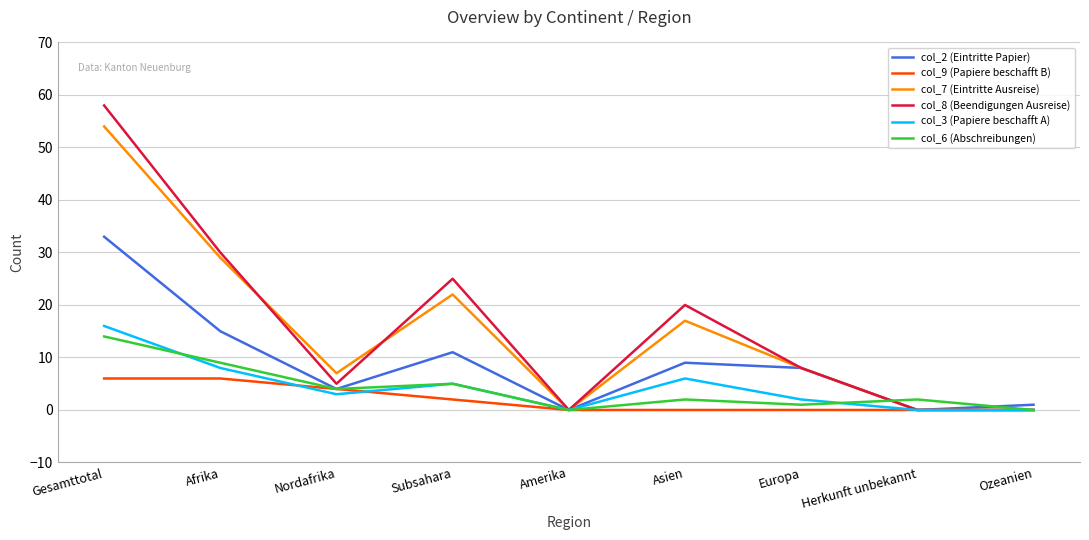

Where is col_3 (Papiere beschafft A) nearest to the value 8?

Afrika